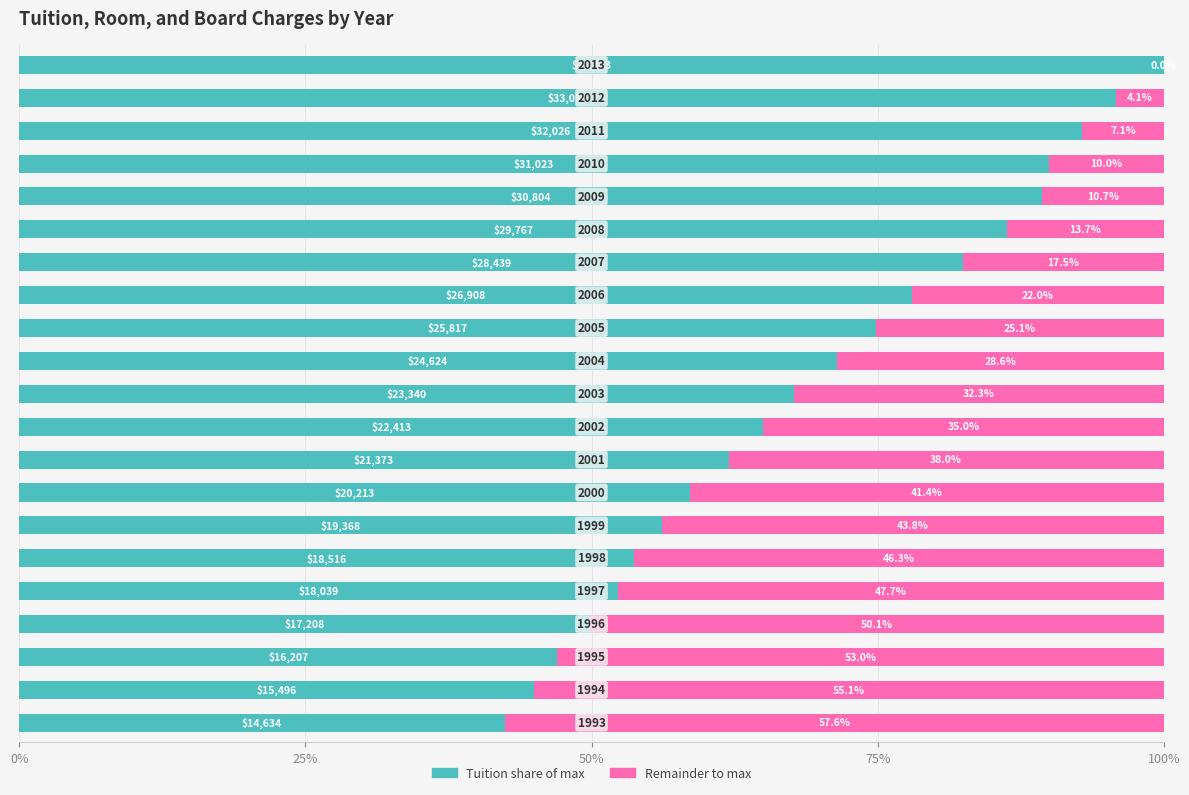

Reading left to right, what are all the values shown in this chart?

Tuition, room, and board charges: 42.4	44.9	47.0	49.9	52.3	53.7	56.2	58.6	62.0	65.0	67.7	71.4	74.9	78.0	82.5	86.3	89.3	90.0	92.9	95.9	100.0
Remainder to max: 57.6	55.1	53.0	50.1	47.7	46.3	43.8	41.4	38.0	35.0	32.3	28.6	25.1	22.0	17.5	13.7	10.7	10.0	7.1	4.1	0.0